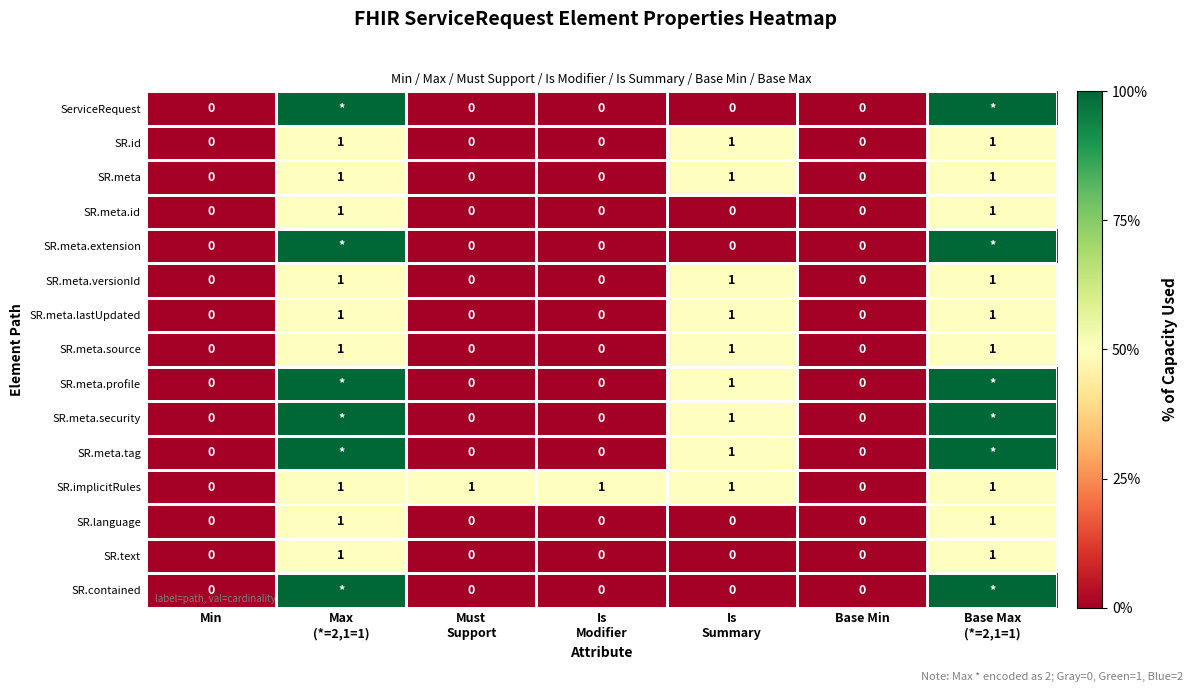

The value of SR.meta.source at Base Min is -1. True or false?

False